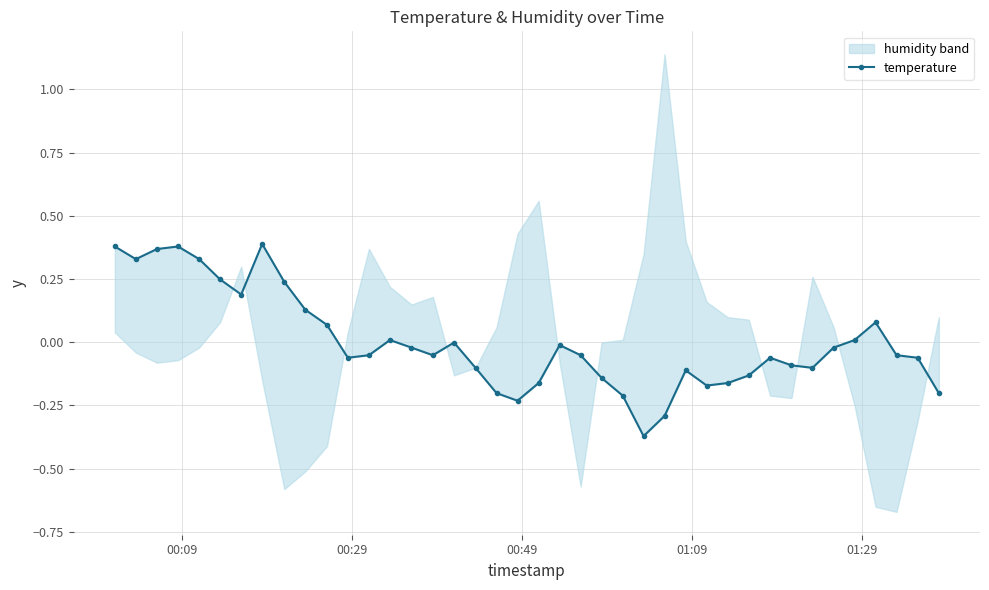

How many points are higher than both their immediate neighbors (excluding endpoints)?

8